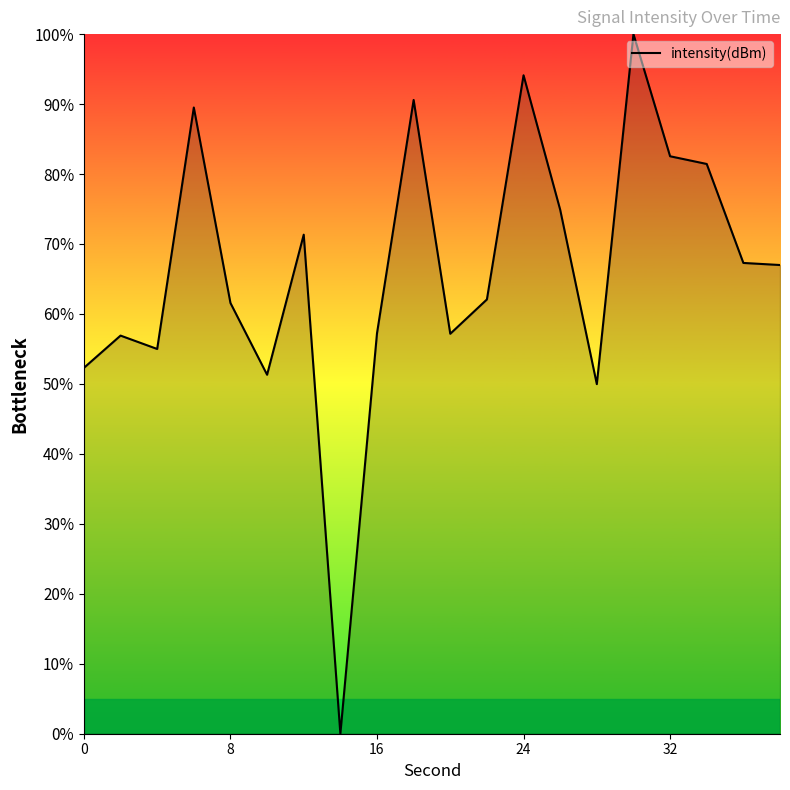

What is the greatest value displayed?

100.0